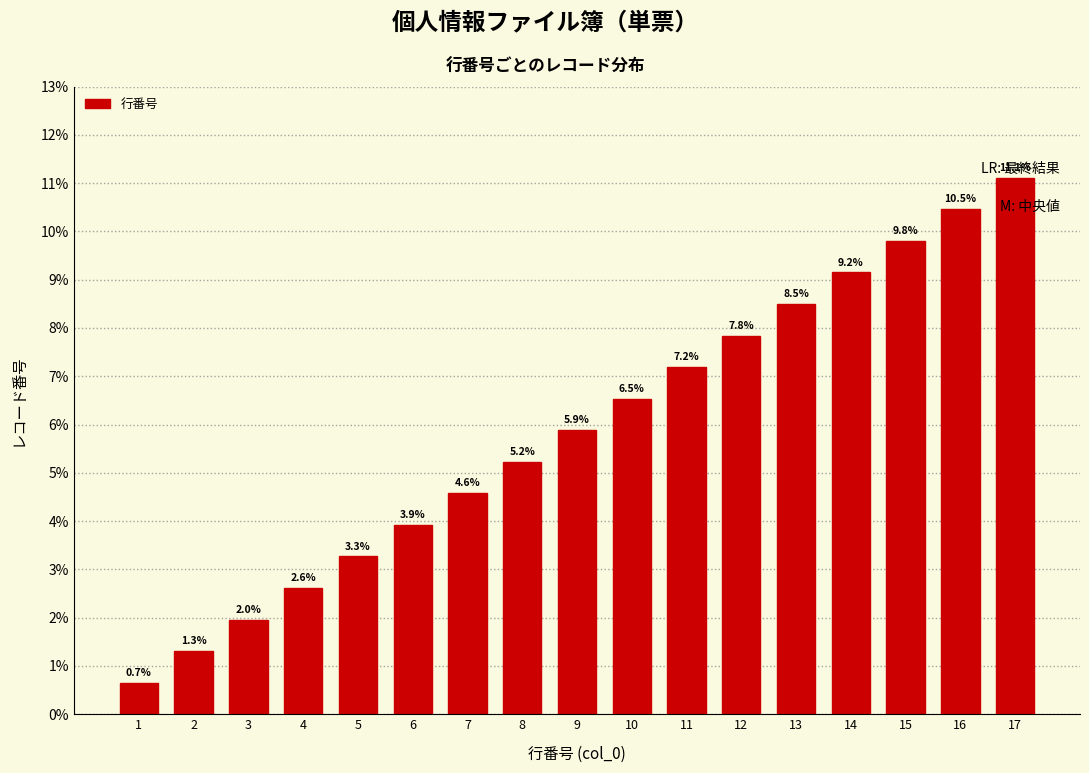

Reading left to right, extract all data points from this chart.

0.7	1.3	2.0	2.6	3.3	3.9	4.6	5.2	5.9	6.5	7.2	7.8	8.5	9.2	9.8	10.5	11.1